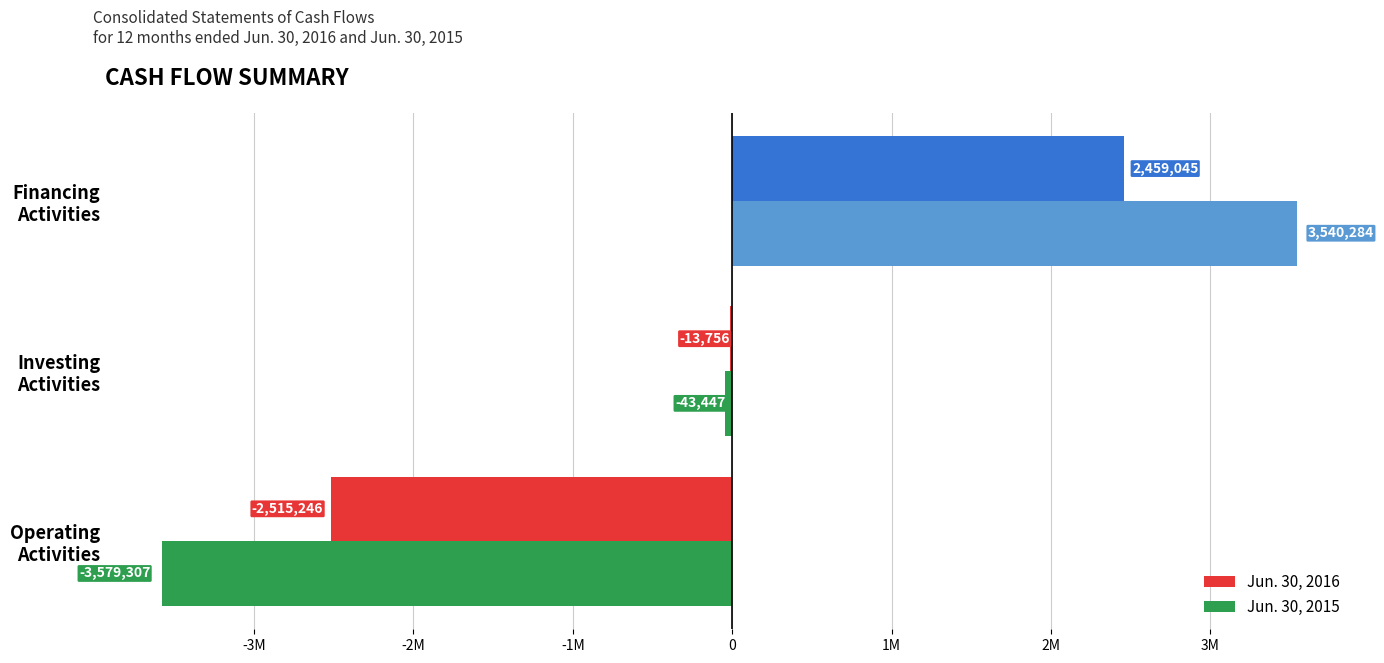

What is the sum of all Jun. 30, 2016 values?

-69957